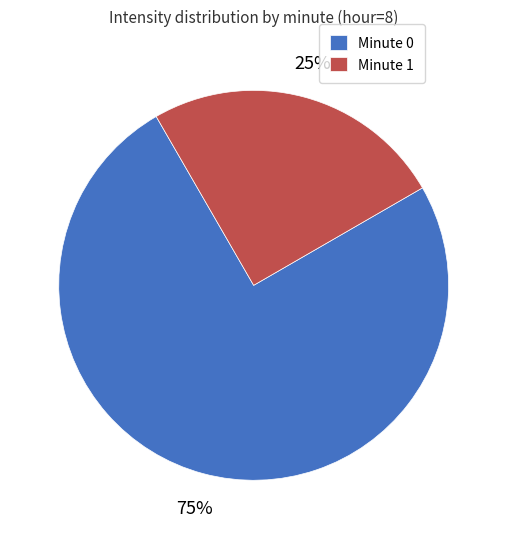

To the nearest percent, what percentage of the pie is Minute 1?

25%